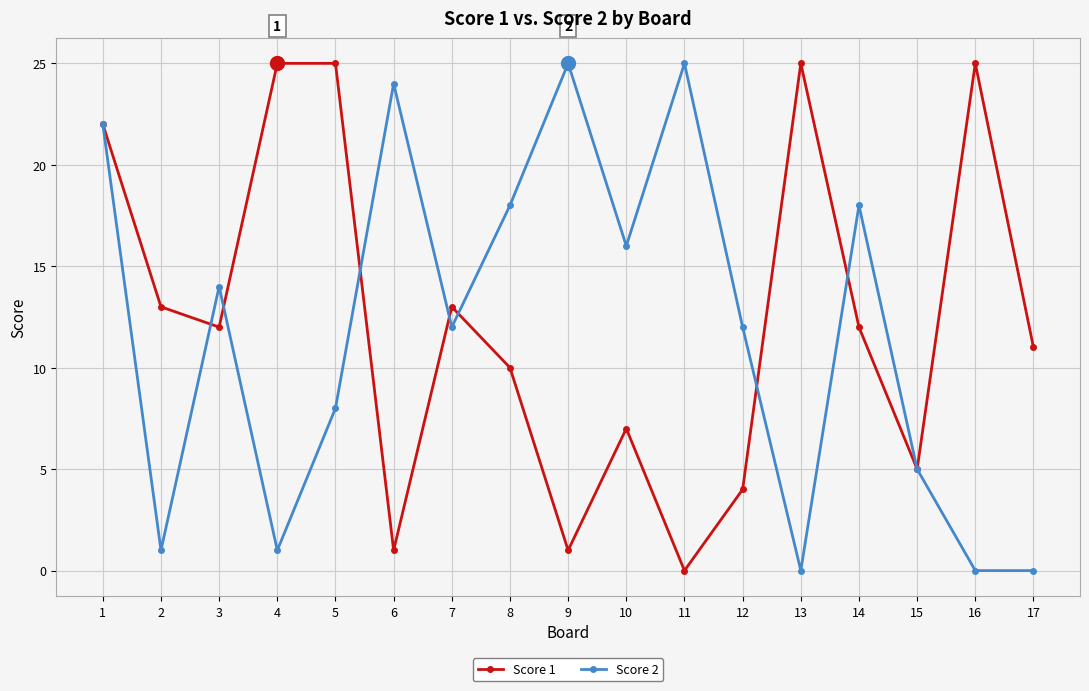

Rank the series at 9 from lowest to highest value.

Score 1, Score 2